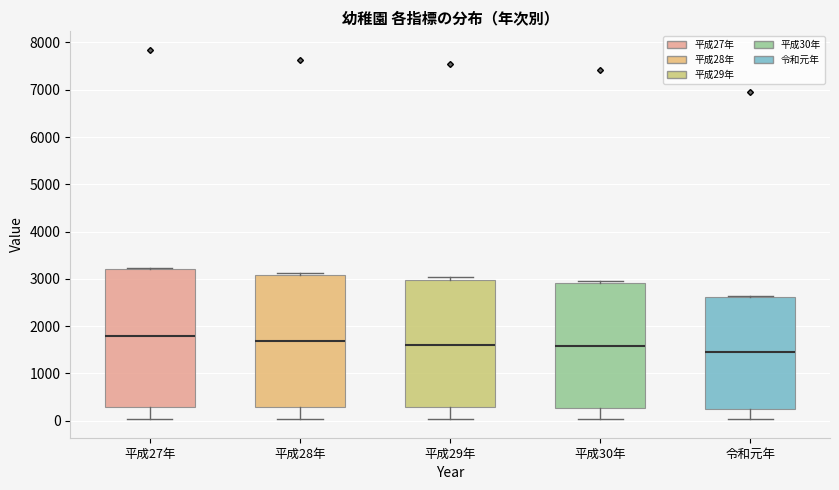

Reading left to right, transcribe this box plot: for each box, give where its median line is, the range the box spans, and where its two whiskers end, as read against the y-axis. The values are not printed on the chart, so give them approximately, as read against the axis.

平成27年: median 1800, box 300 to 3200, whiskers 0 to 3200
平成28年: median 1700, box 300 to 3100, whiskers 0 to 3100 (just above the box's upper edge)
平成29年: median 1600, box 300 to 3000, whiskers 0 to 3000 (just above the box's upper edge)
平成30年: median 1600, box 300 to 2900, whiskers 0 to 3000
令和元年: median 1400, box 300 to 2600, whiskers 0 to 2600